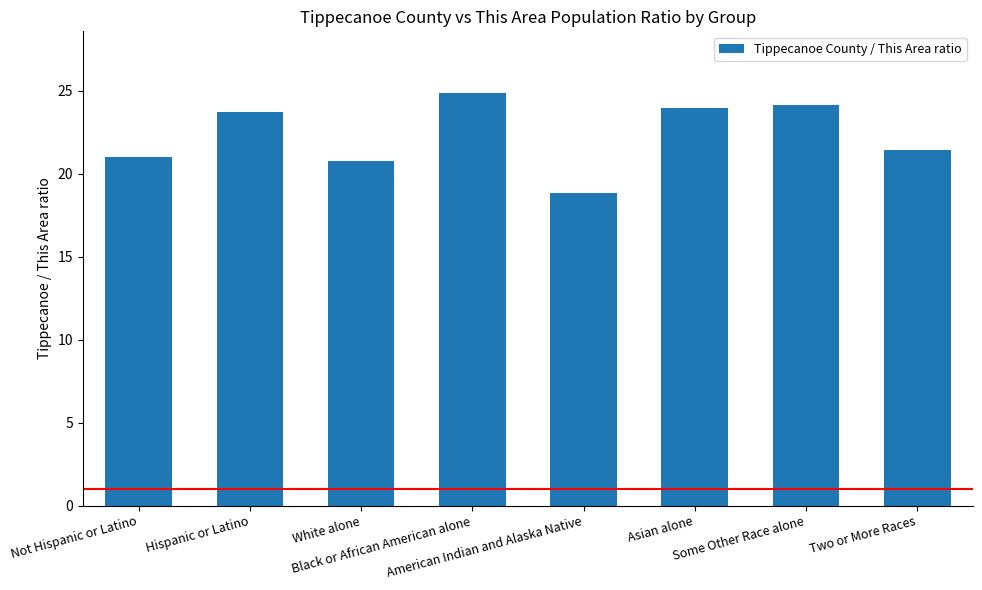

How many bars are there in total?

8